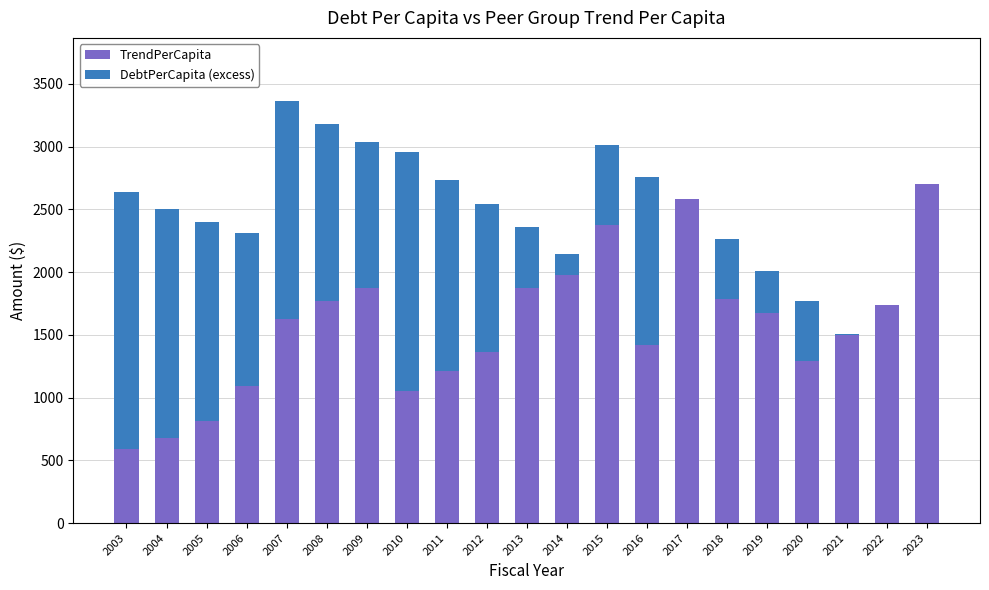

At which category is the sum across all series the highest?

2007